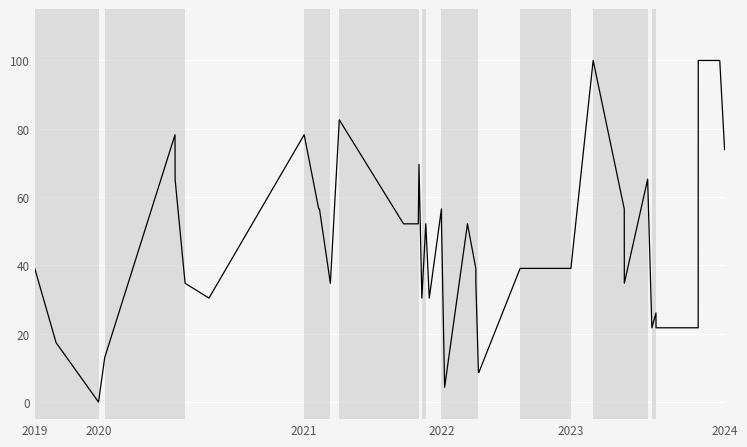

What is the difference between the maximum and minimum values?

100.0